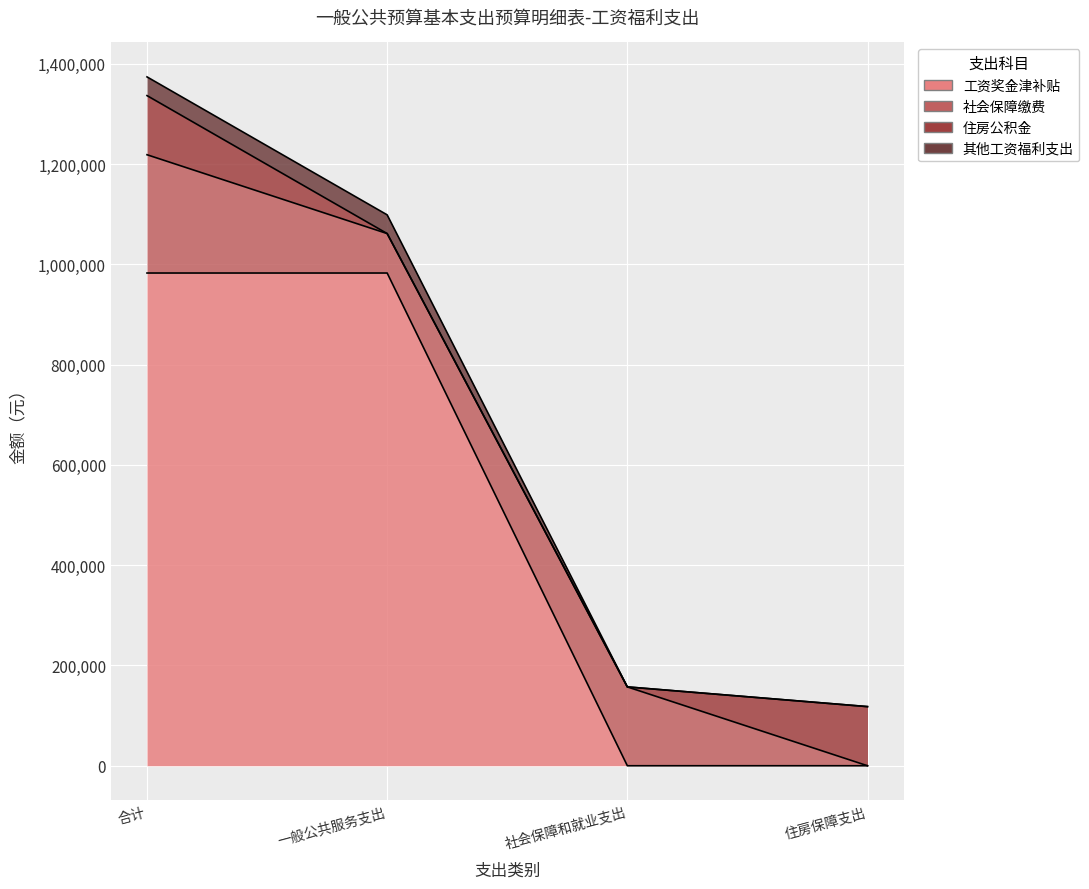

True or false: 工资奖金津补贴 and 其他工资福利支出 intersect in this chart.

False